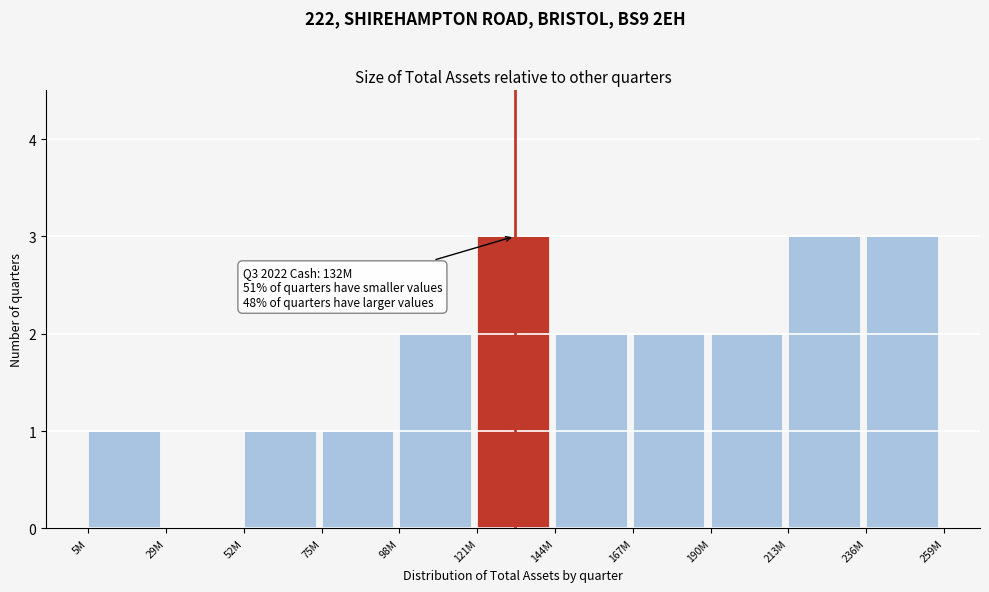

Reading right to left, list all the values displayed in this chart.

236M=3	213M=3	190M=2	167M=2	144M=2	121M=3	98M=2	75M=1	52M=1	29M=0	5M=1